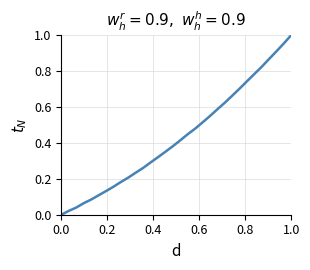

Does the chart display data point markers on the line(s)?

No